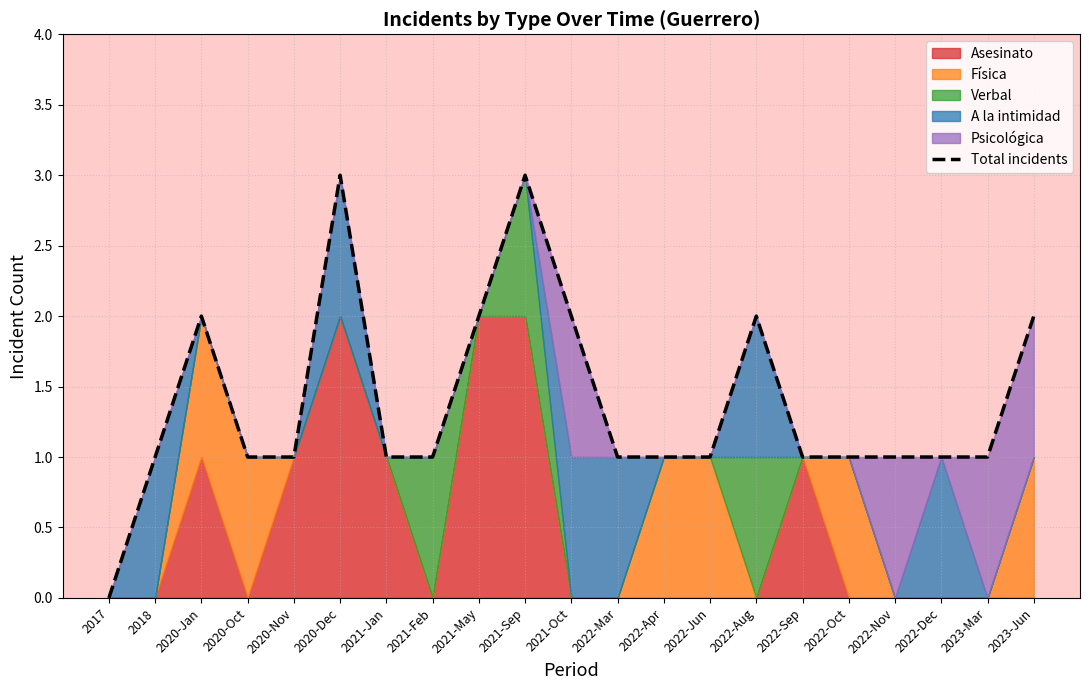

What position from the right is 2020-Nov?

17